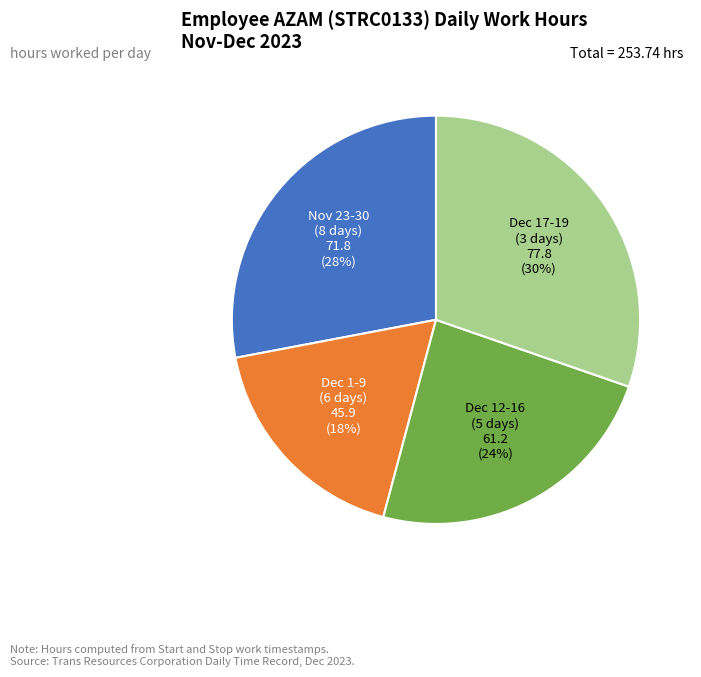

Combined, do Dec 17-19 (3 days) and Dec 1-9 (6 days) account for over 50%?

No